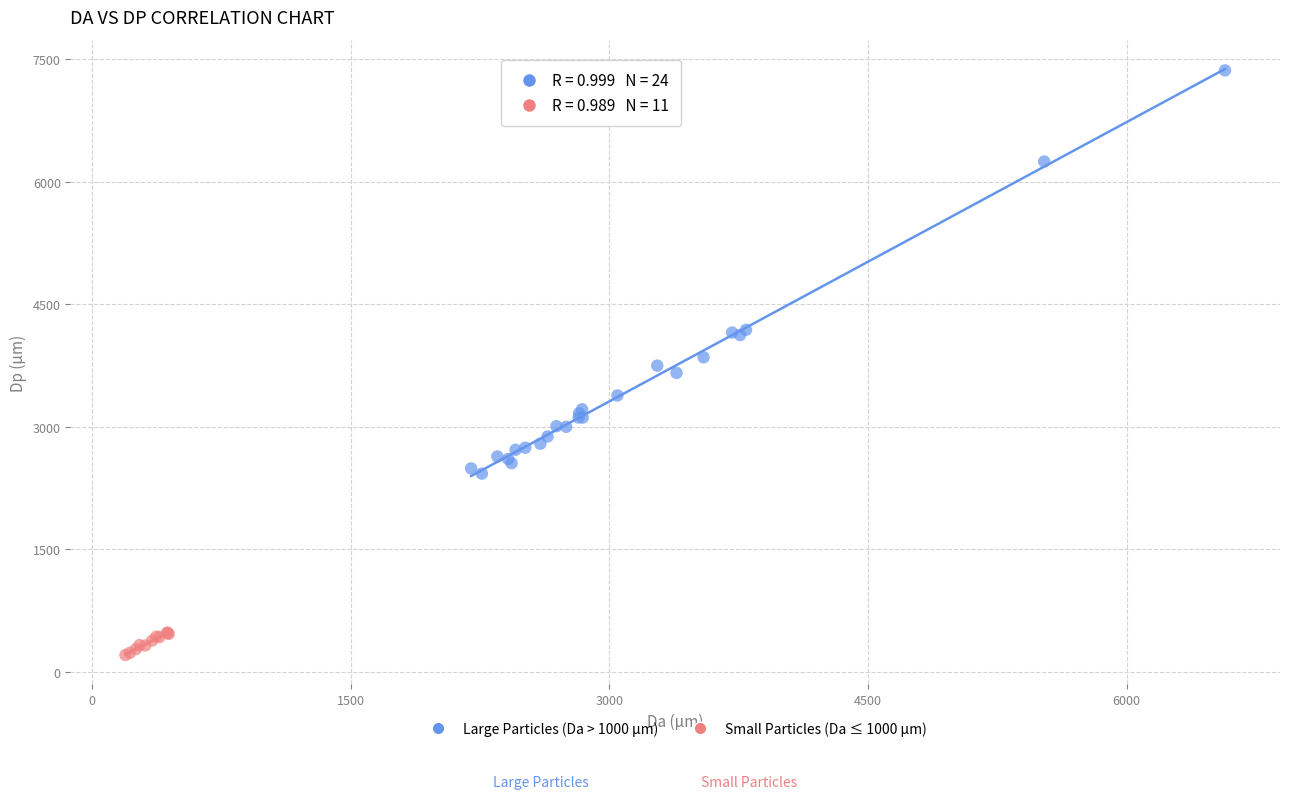

Which series reaches the maximum Y coordinate?

Large Particles (Da > 1000 µm)